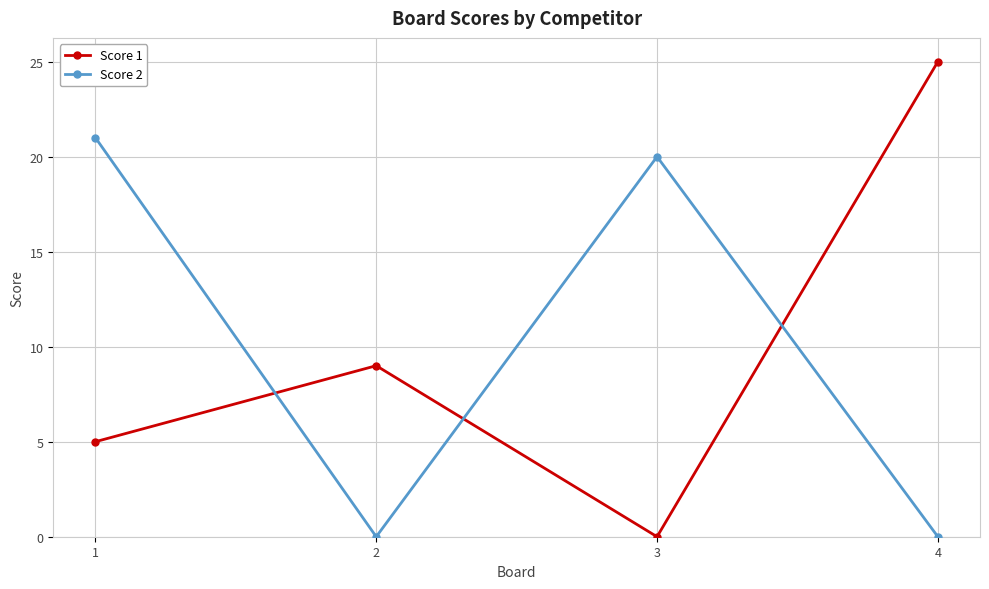

How many series are shown in this chart?

2